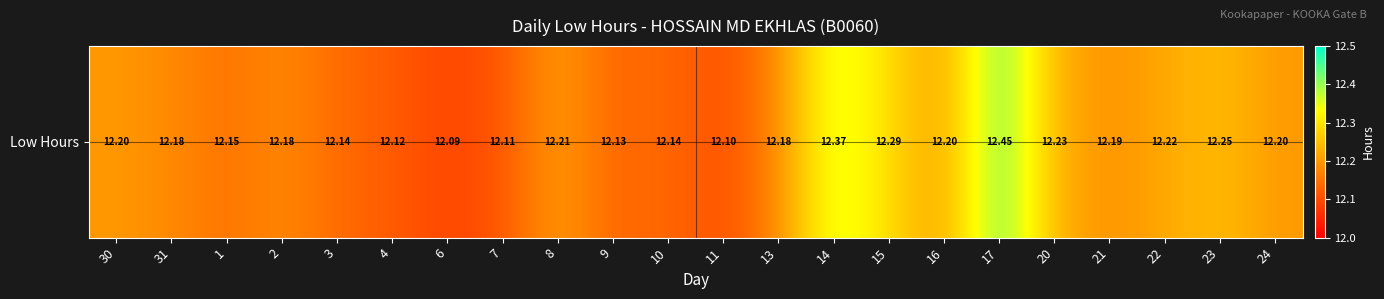

What is the ratio of the value at 30 to the value at 17?

1.0